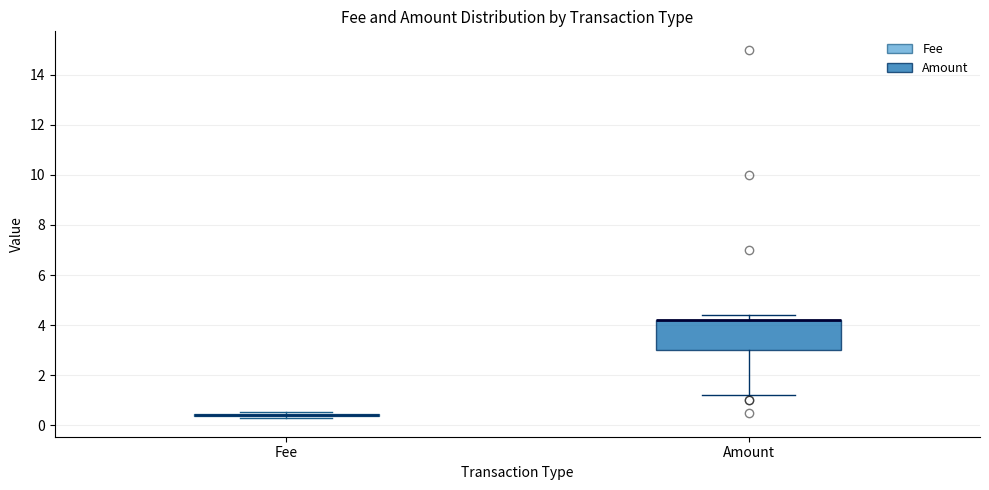

Reading left to right, transcribe this box plot: for each box, give where its median line is, the range the box spans, and where its two whiskers end, as read against the y-axis. The values are not printed on the chart, so give them approximately, as read against the axis.

Fee: box collapsed to a line at 0.4, whiskers 0.2 to 0.6
Amount: median 4.2 (drawn on the box's upper edge), box 3.0 to 4.2, whiskers 1.2 to 4.4